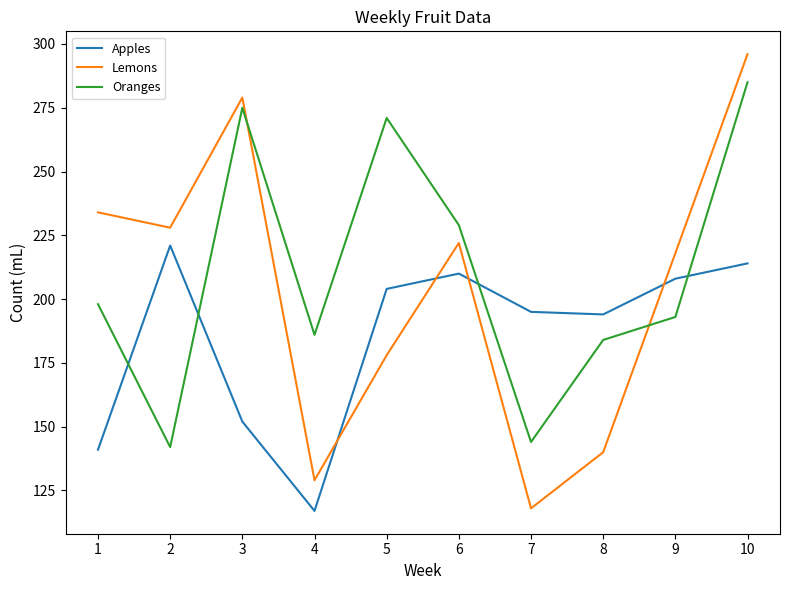

Where does the Lemons series first go above 222?

1